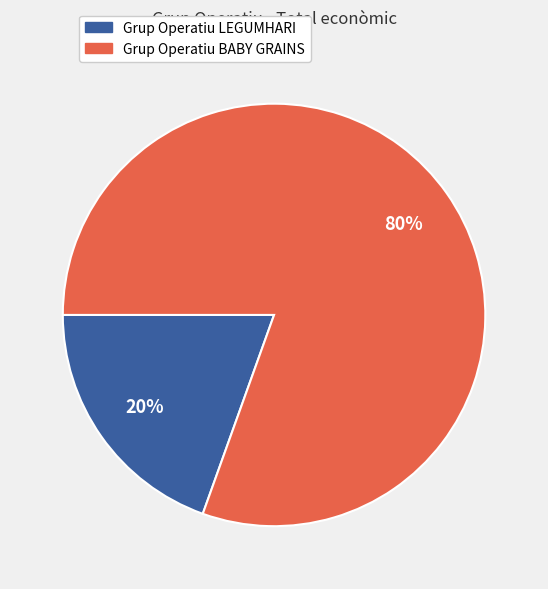

How many slices are in this pie chart?

2